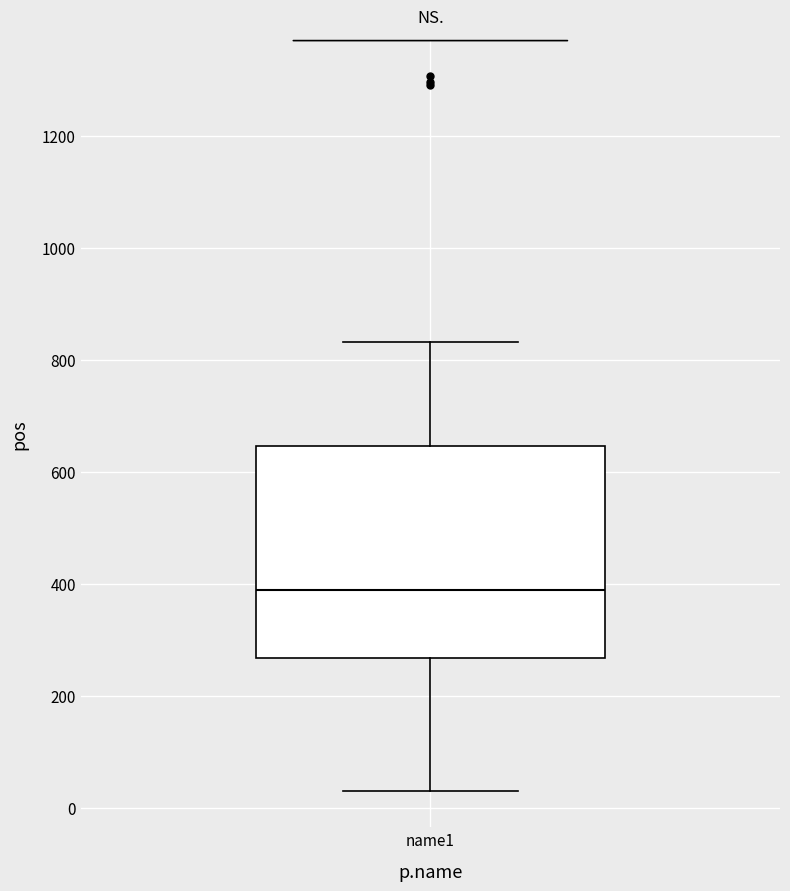

Where does the upper whisker of the box for name1 end on the y-axis? The values are not printed on the chart, so give them approximately, as read against the axis.

840